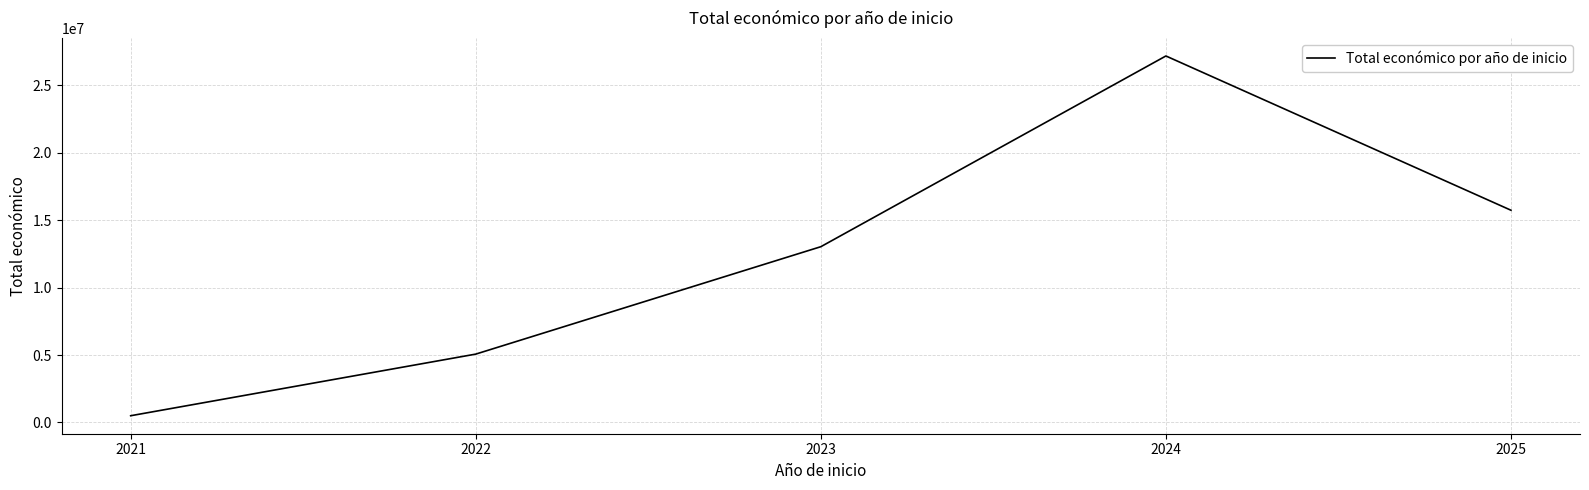

What is the sum of all values?

61477798